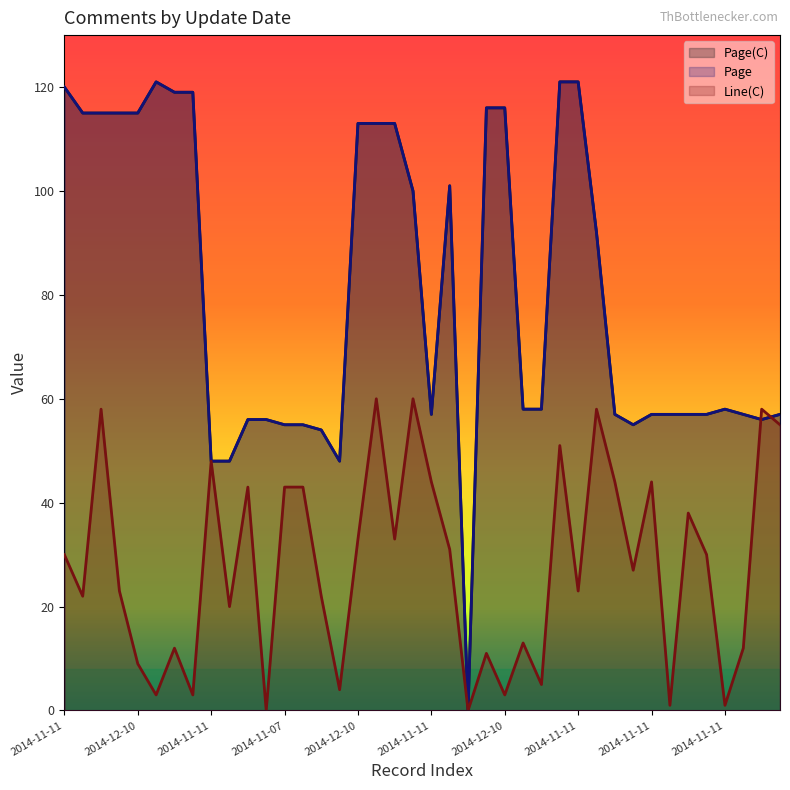

Count the number of categories in the chart.

40